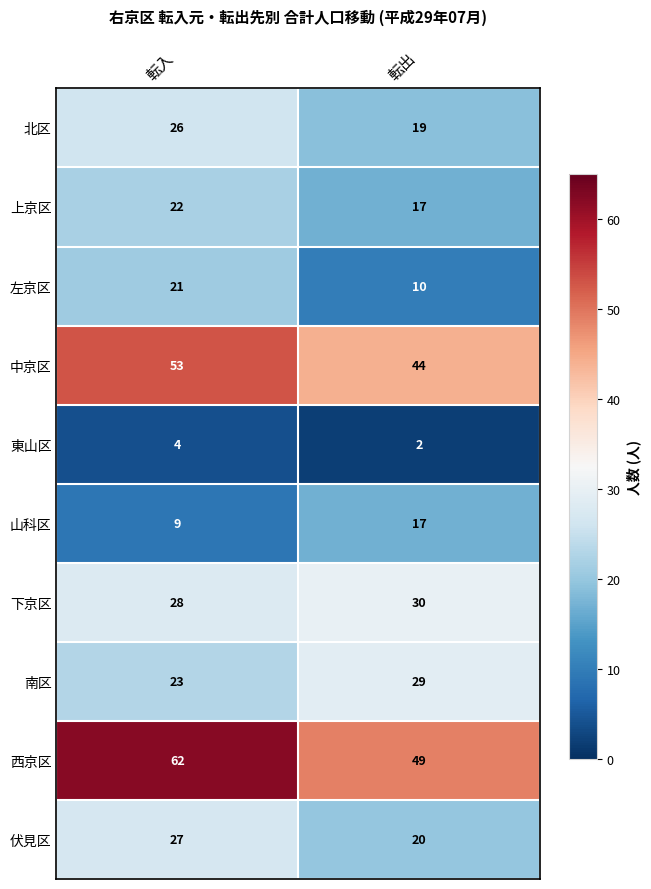

Which series has the largest range (max minus min)?

西京区